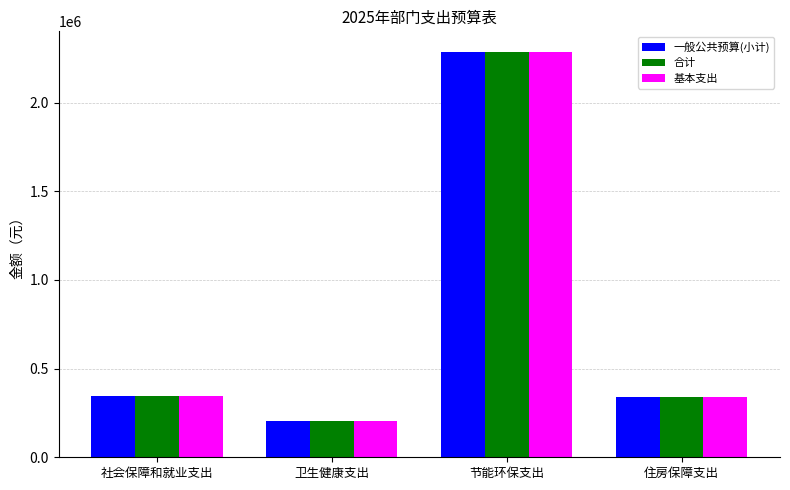

Read the 合计 value at 住房保障支出.

342296.0